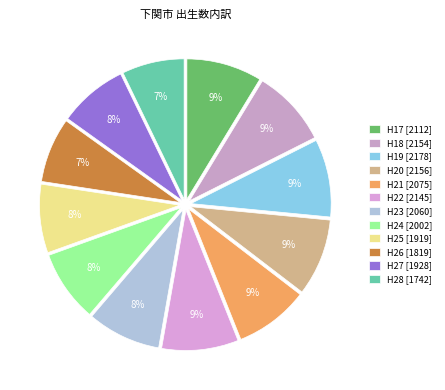

True or false: H20 accounts for 3% of the total.

False